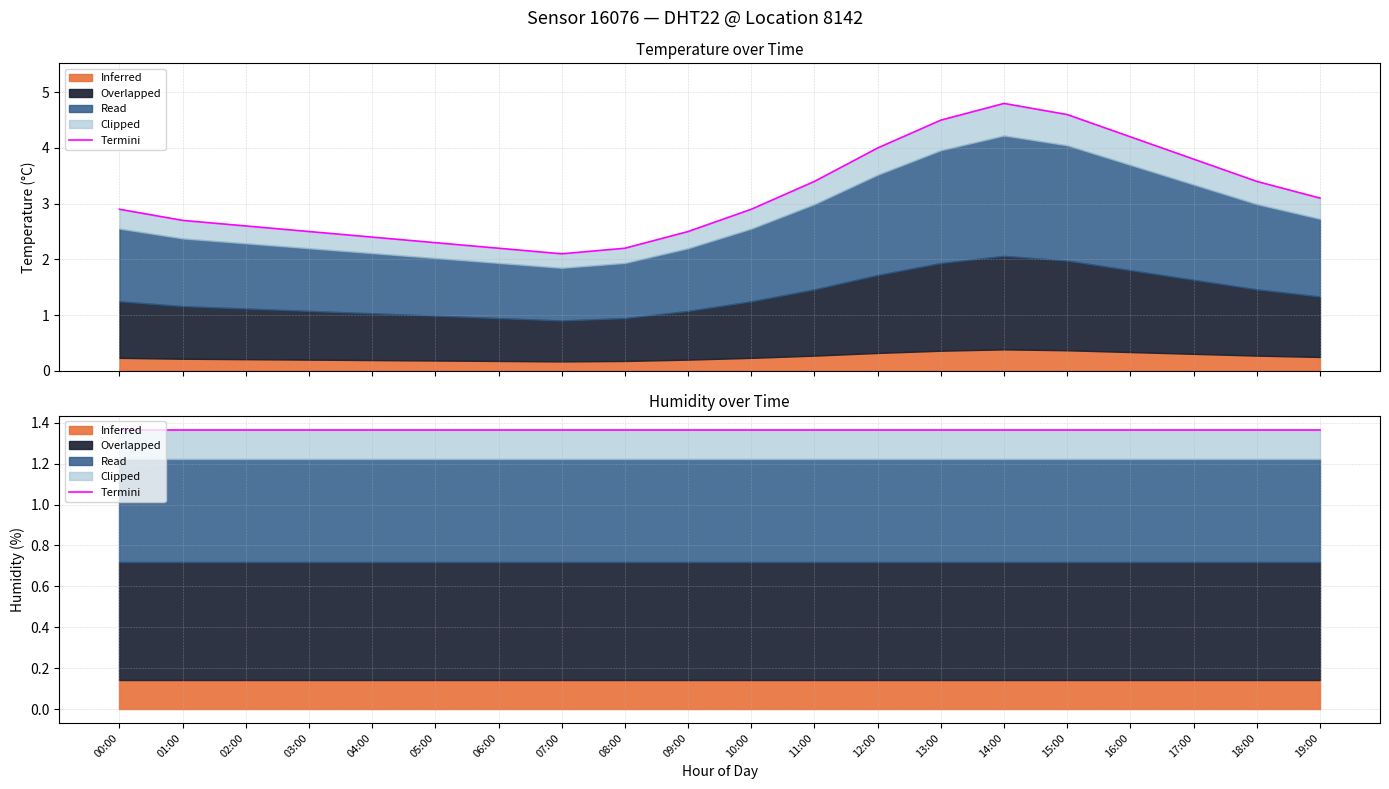

Reading left to right, what are all the values shown in this chart?

2.9	2.7	2.6	2.5	2.4	2.3	2.2	2.1	2.2	2.5	2.9	3.4	4.0	4.5	4.8	4.6	4.2	3.8	3.4	3.1